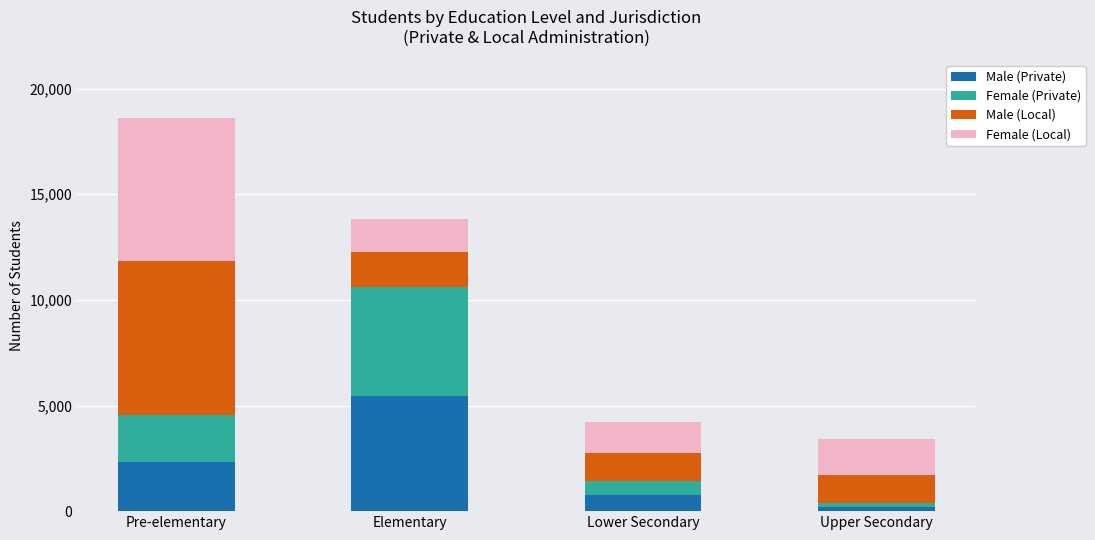

What is the total value across all series at Elementary?

13824